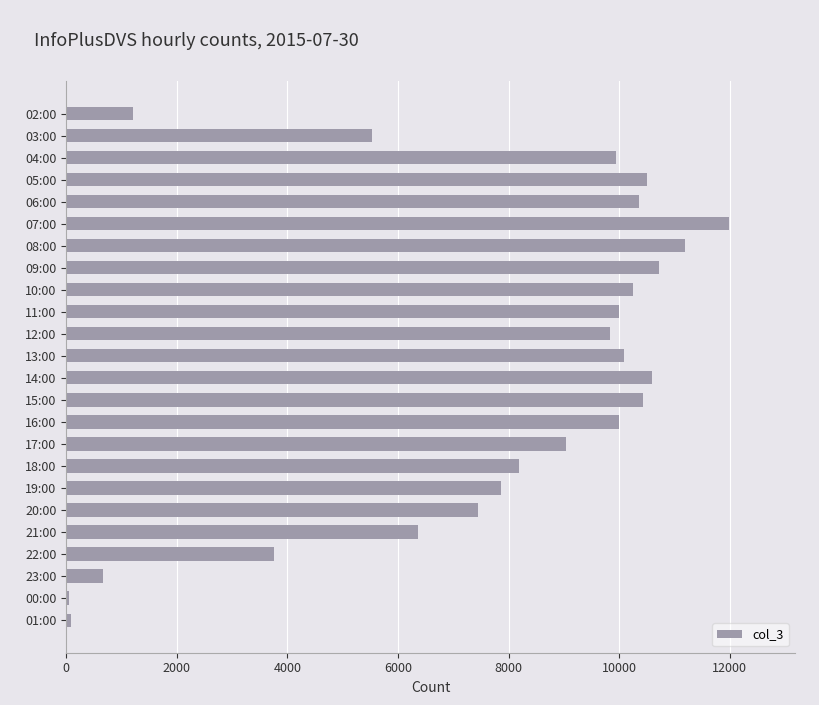

What is the label of the 19th bar from the top?

20:00